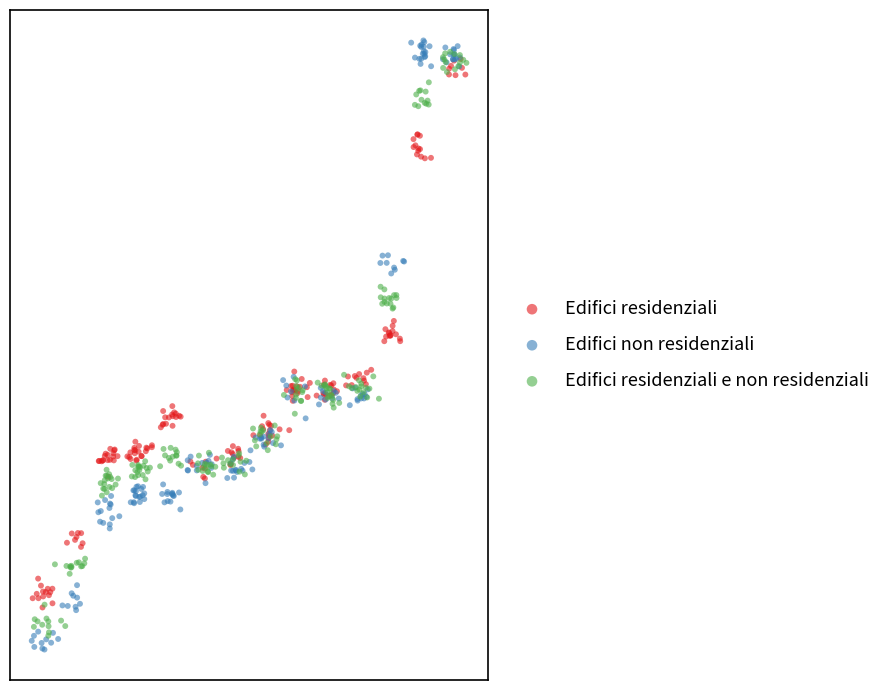

Which series reaches the maximum Y coordinate?

Edifici non residenziali